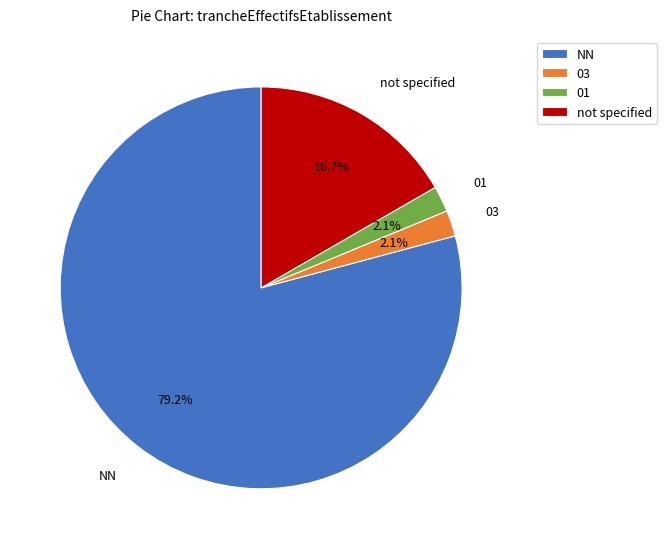

What is the total percentage of 03 and NN?

81.2%